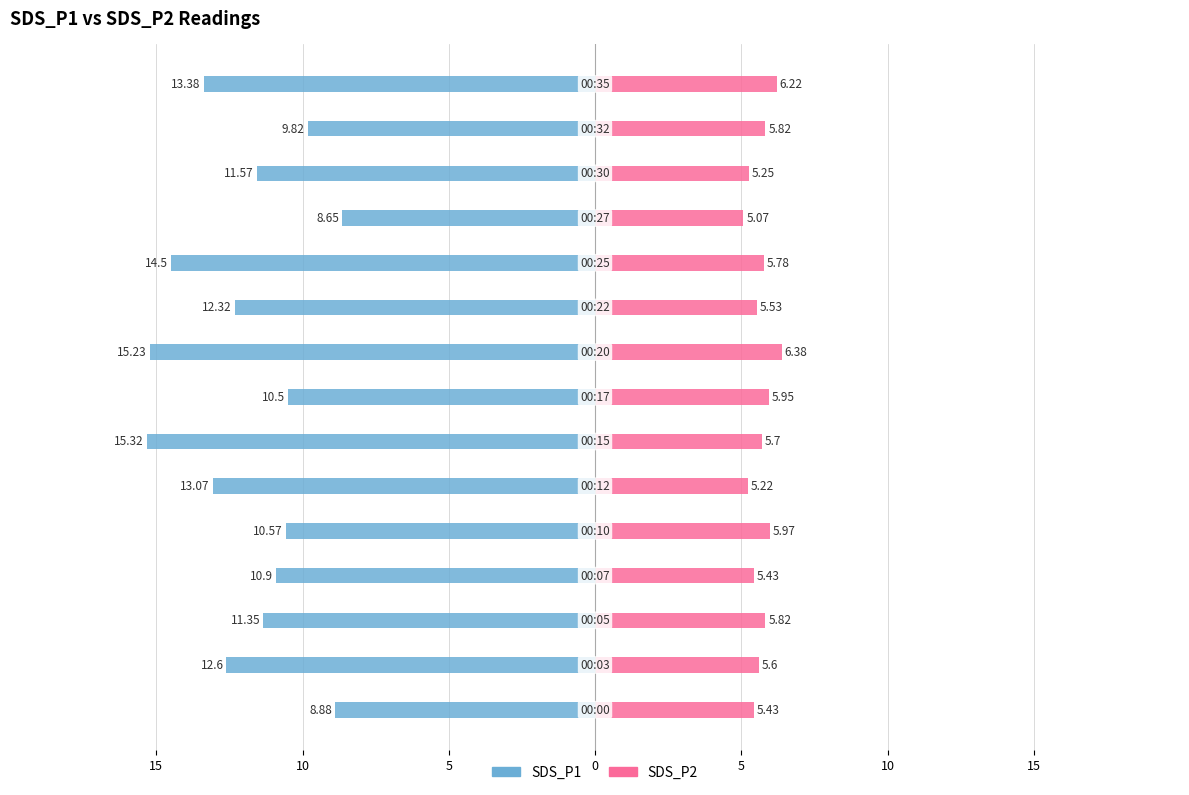

Is it true that SDS_P1 equals -2.6 at 5?

False